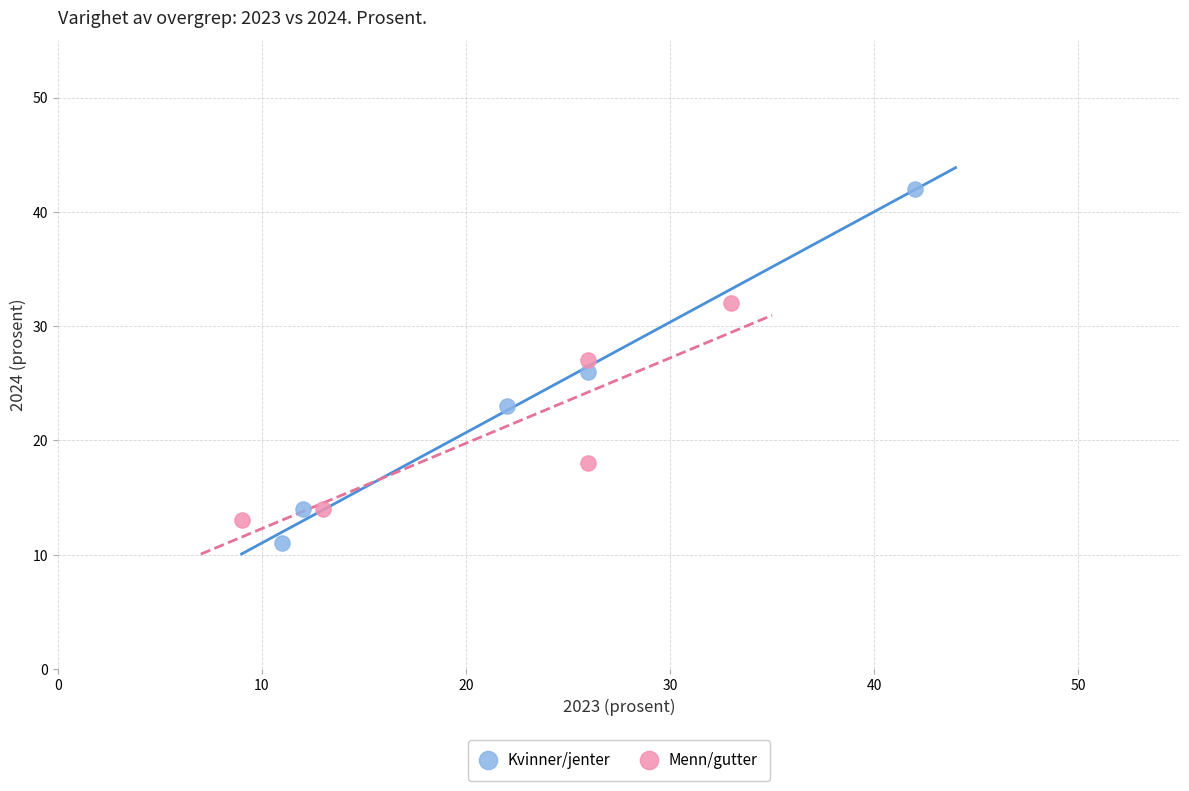

Which series has the largest Y range (max minus min)?

Kvinner/jenter